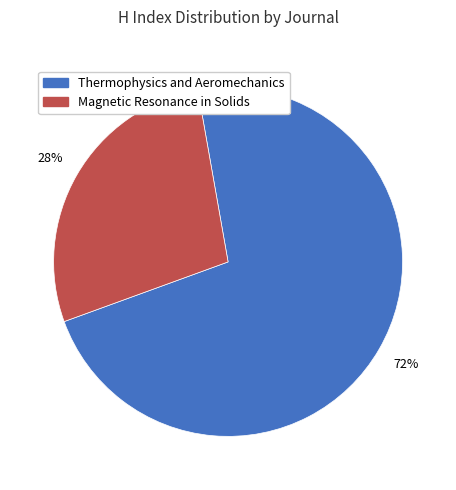

How many segments does this pie chart have?

2